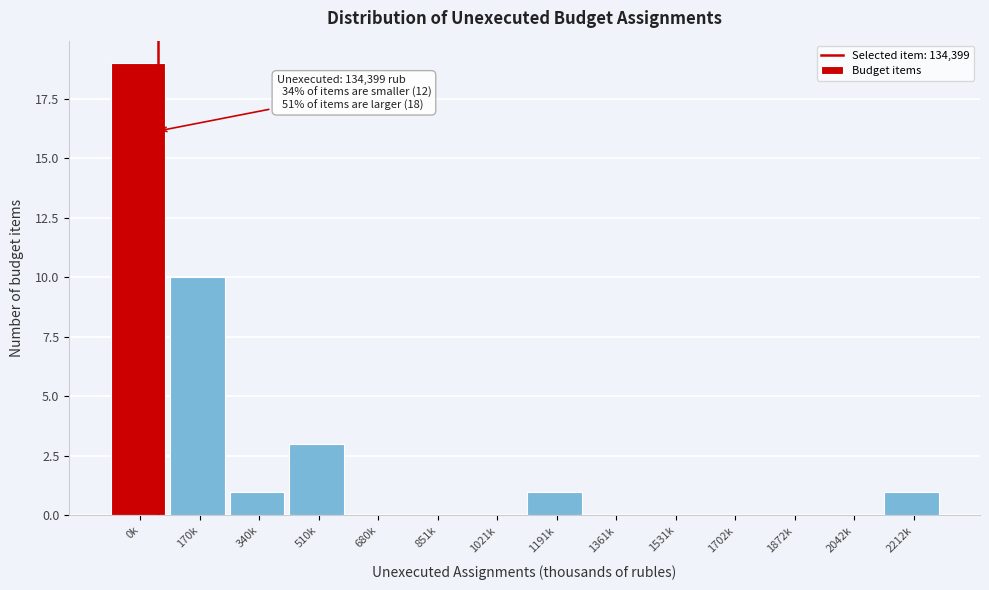

Reading left to right, what are all the values shown in this chart?

0k=19	170k=10	340k=1	510k=3	680k=0	851k=0	1021k=0	1191k=1	1361k=0	1531k=0	1702k=0	1872k=0	2042k=0	2212k=1